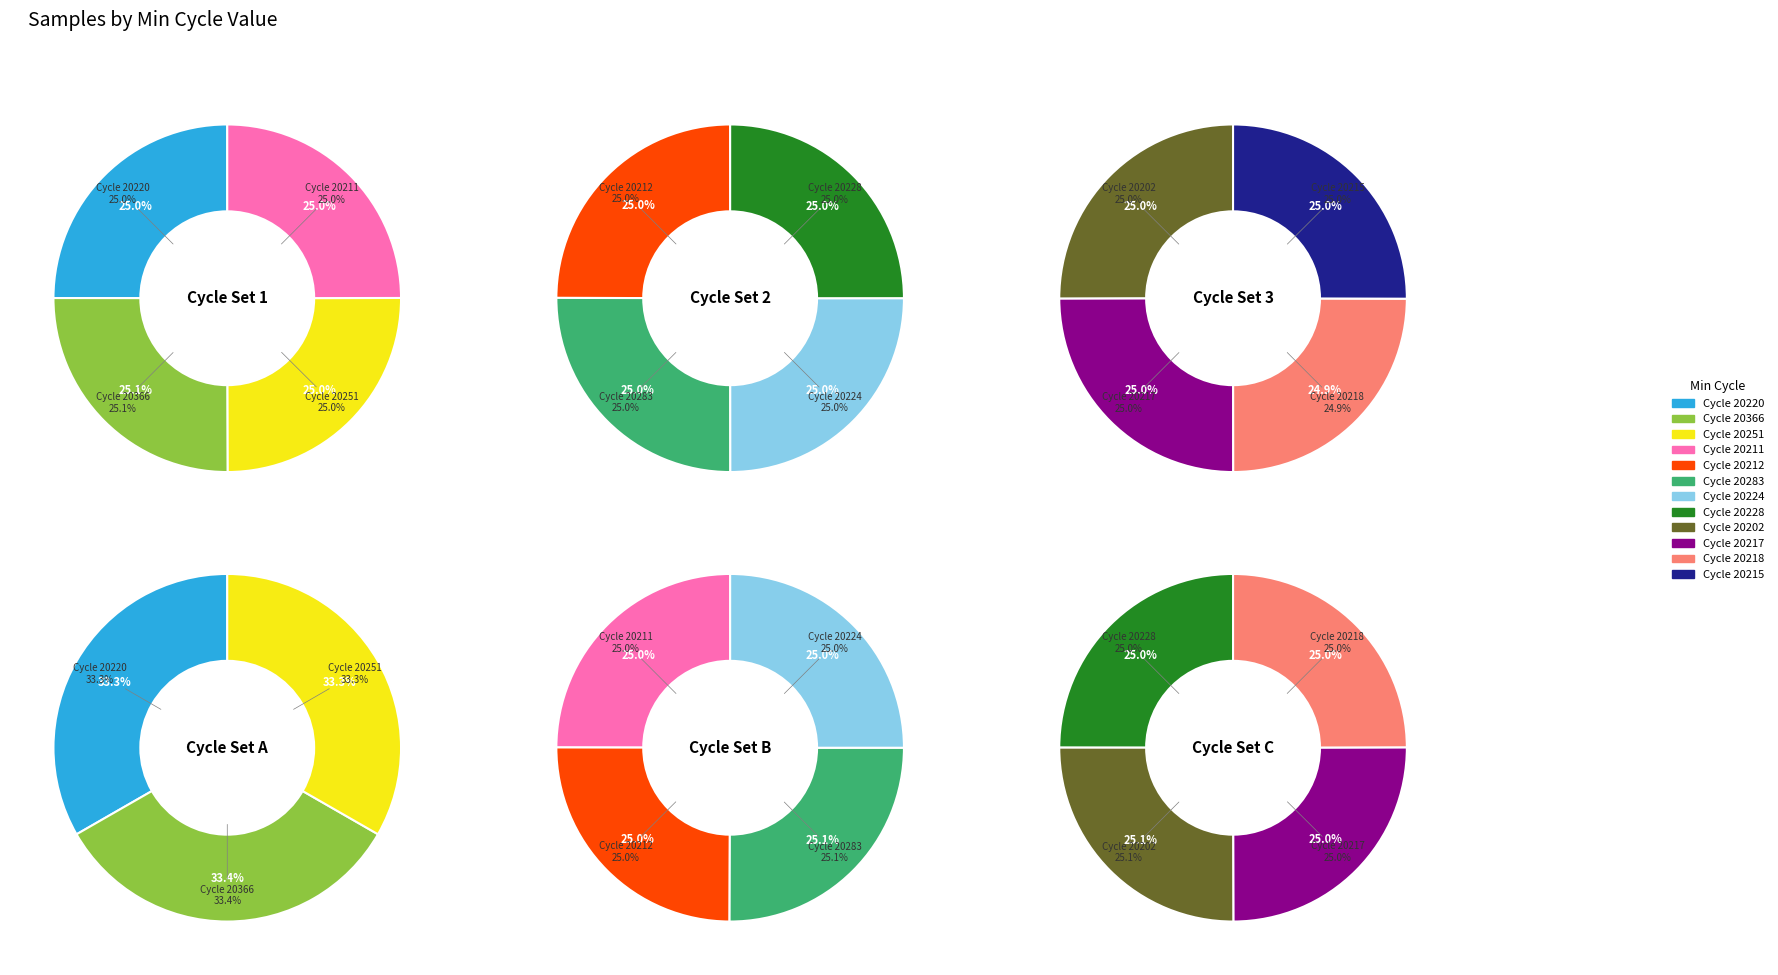

To the nearest percent, what portion does 20228 represent?

8%